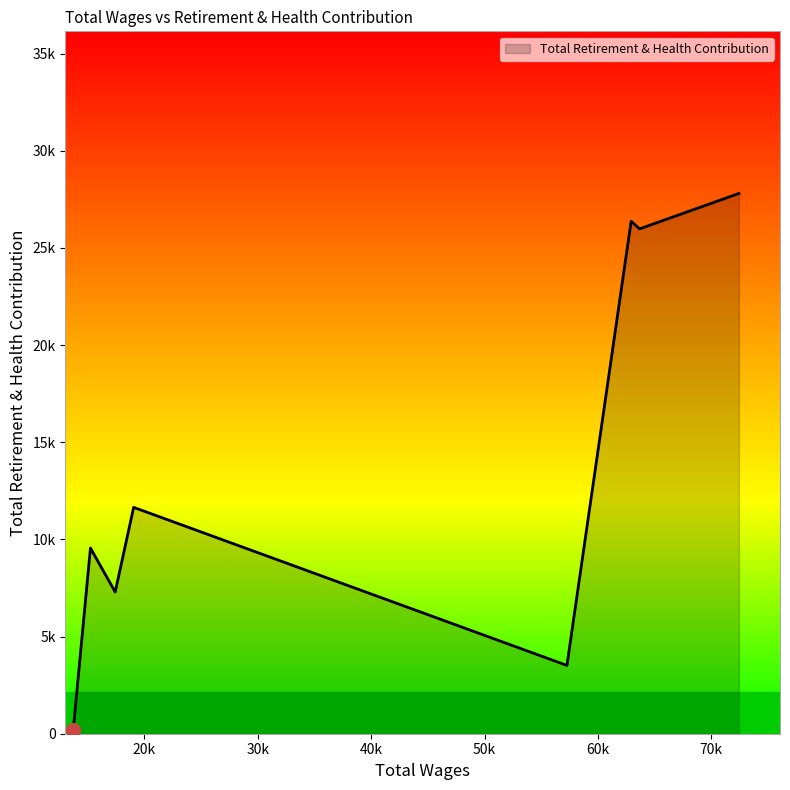

Does the chart display data point markers on the line(s)?

No